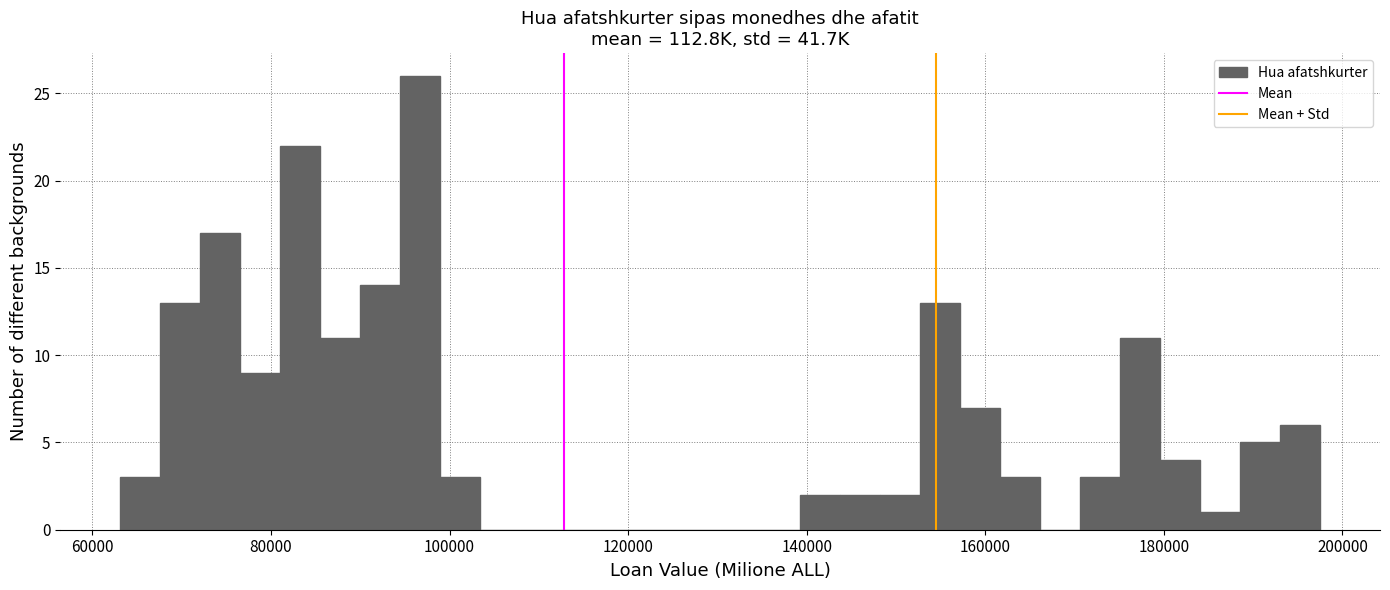

Read against the x-axis, roughly where is the centre of the tallest bar?

96000